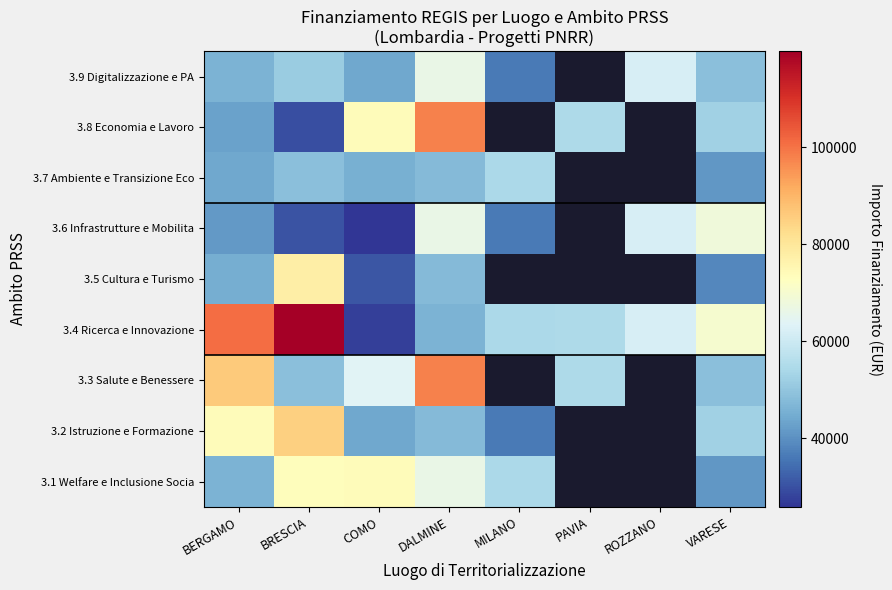

What is the maximum value shown in the chart?

119783.4